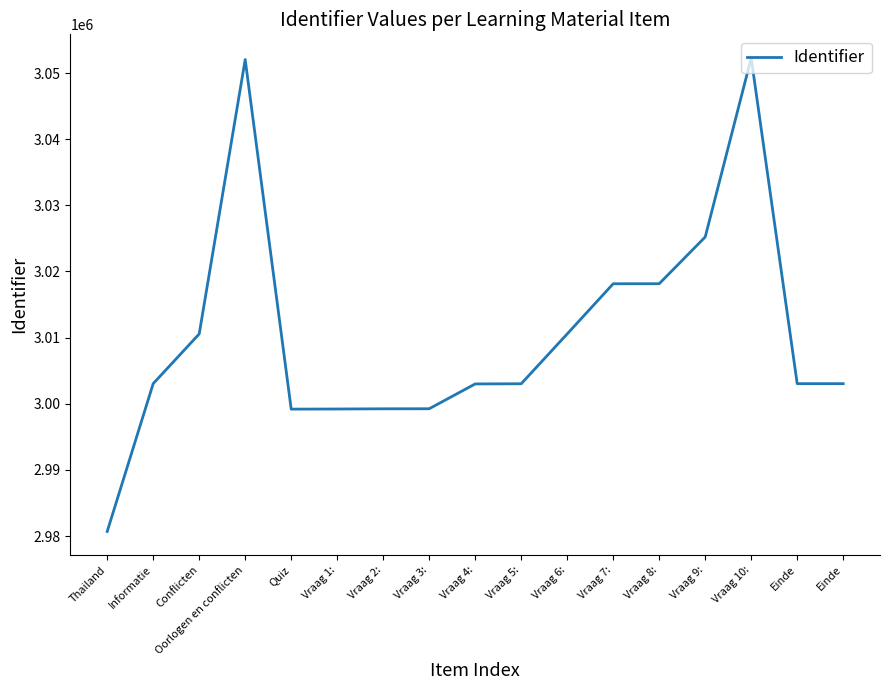

Where is the data nearest to the value 3016482?

Vraag 7: